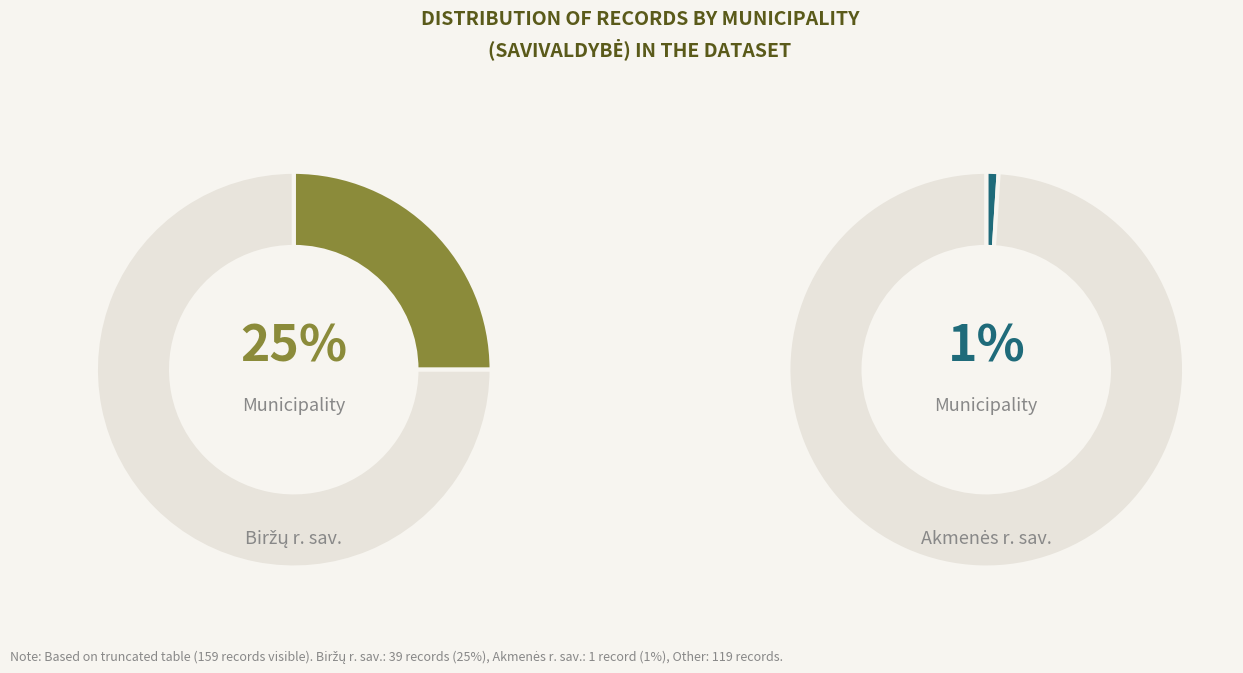

Does Biržų r. sav. represent more than half of the total?

No